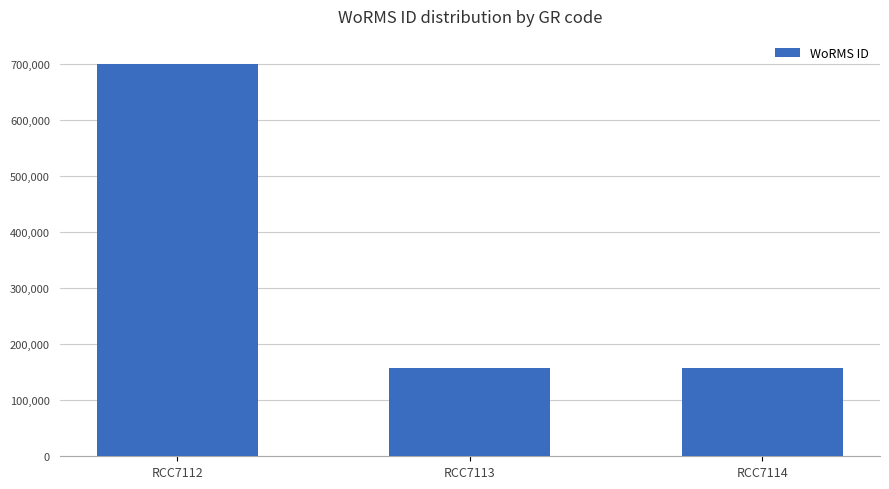

How many bars are there in total?

3